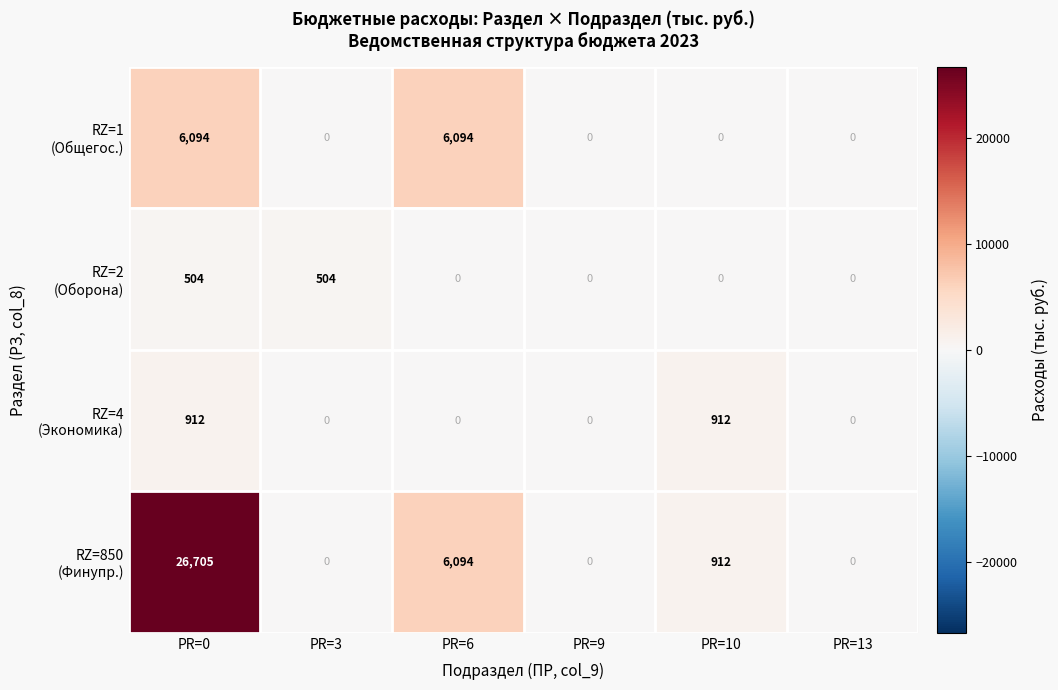

At which category does the chart reach its peak across all series?

PR=0